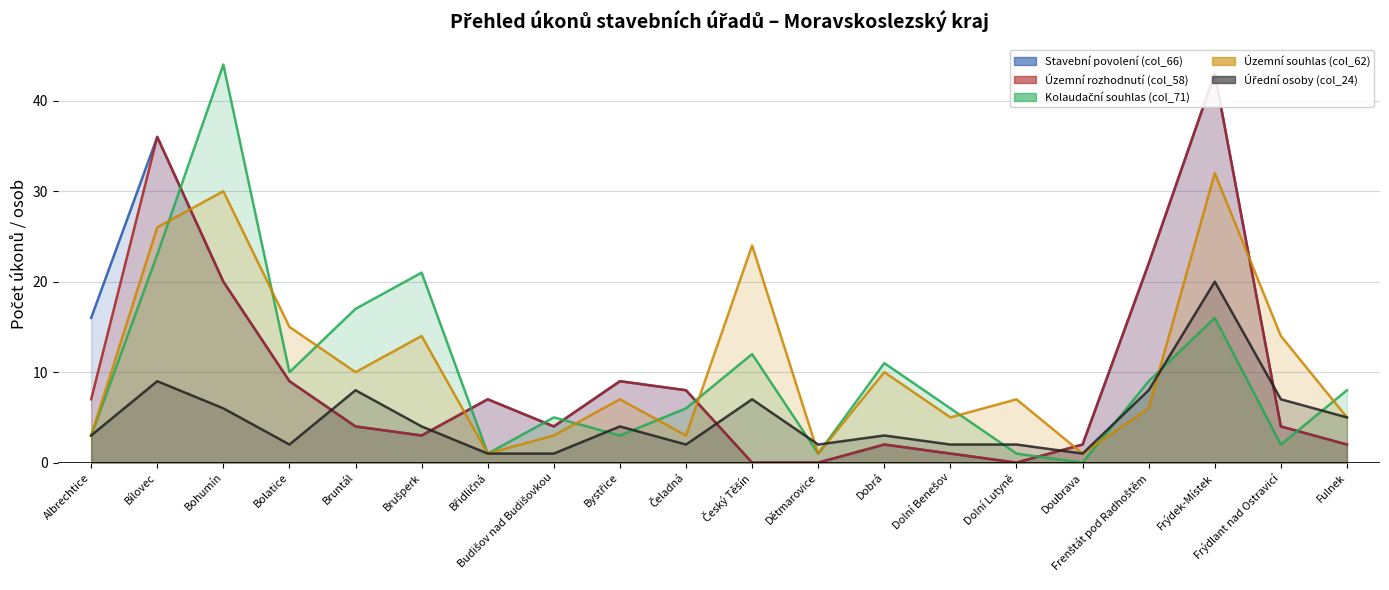

The value of Úřední osoby (col_24) at Dobrá is 2. True or false?

False